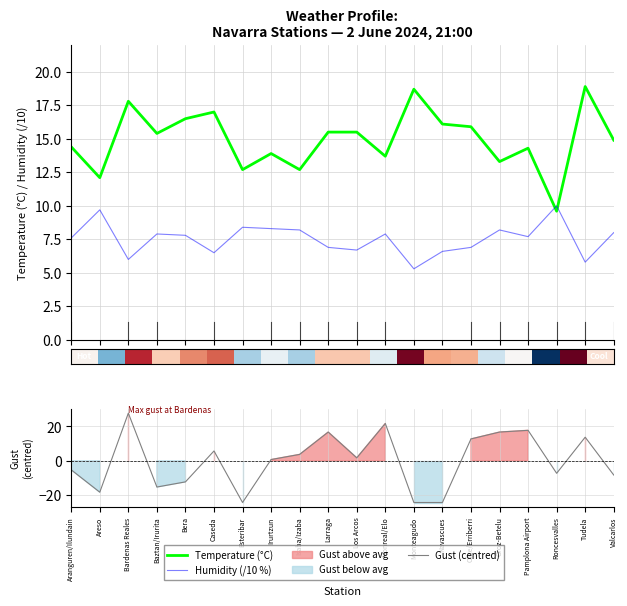

At which label does Gust (centred) reach its minimum?

Esteribar